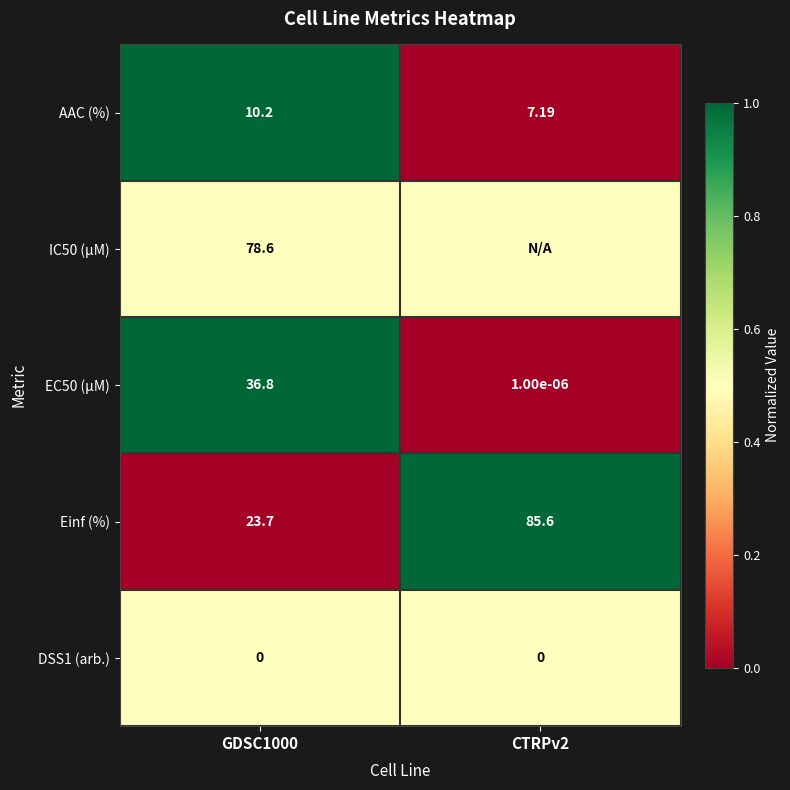

Is the value of EC50 (µM) at CTRPv2 greater than the value of AAC (%) at CTRPv2?

No